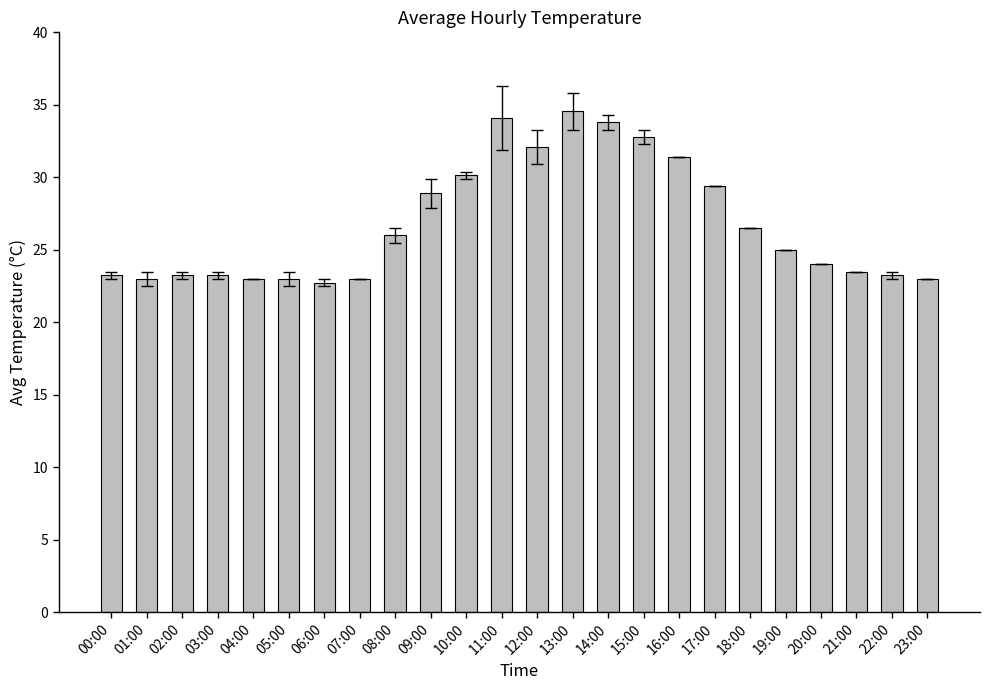

How many categories are shown in the chart?

24